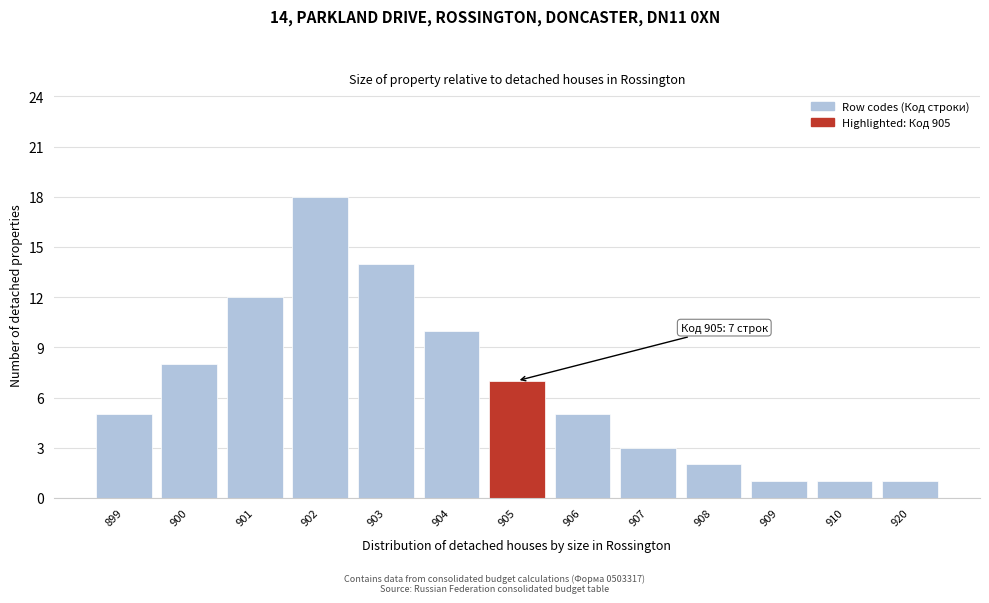

Reading left to right, list all the values displayed in this chart.

899=5	900=8	901=12	902=18	903=14	904=10	905=7	906=5	907=3	908=2	909=1	910=1	920=1